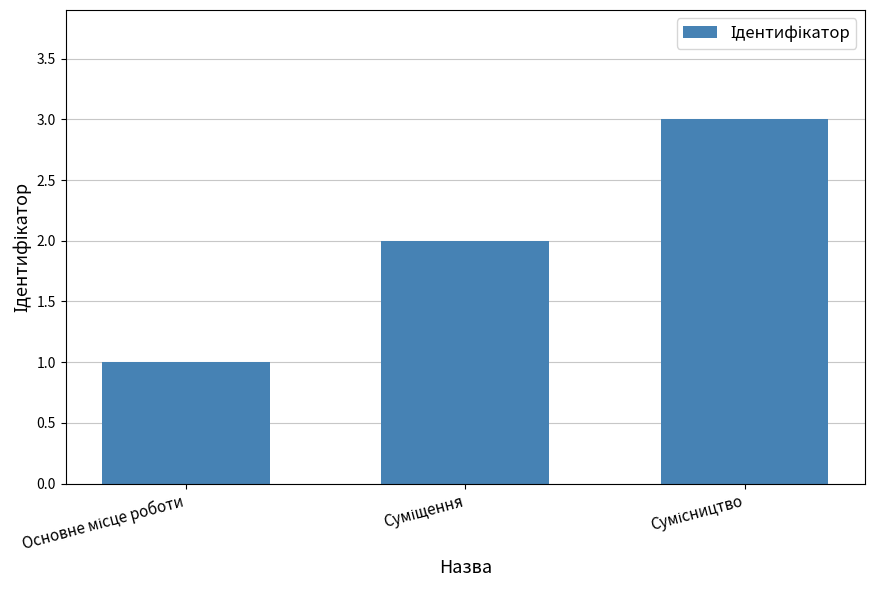

What is the maximum value shown in the chart?

3